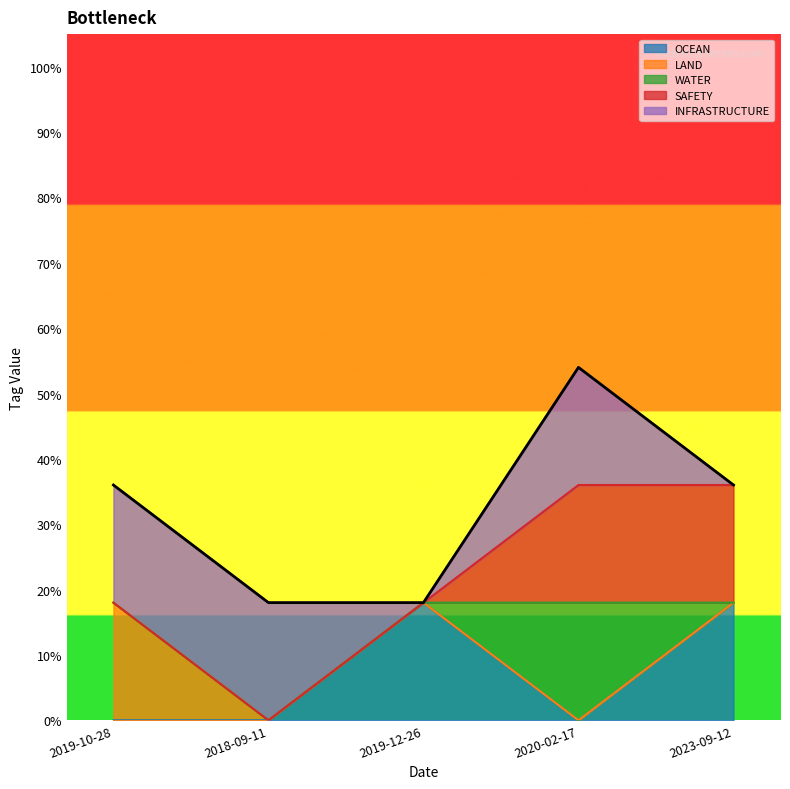

What is the label of the 5th point from the right?

2019-10-28